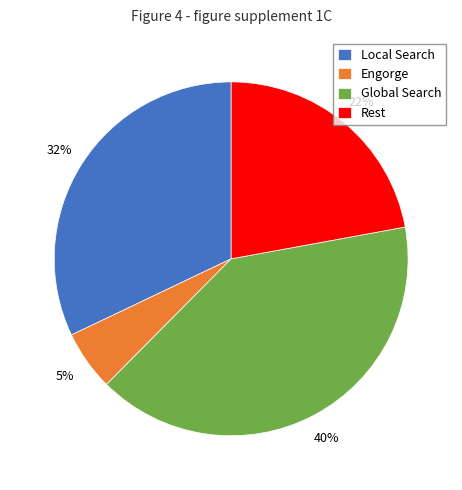

True or false: Engorge accounts for 11% of the total.

False